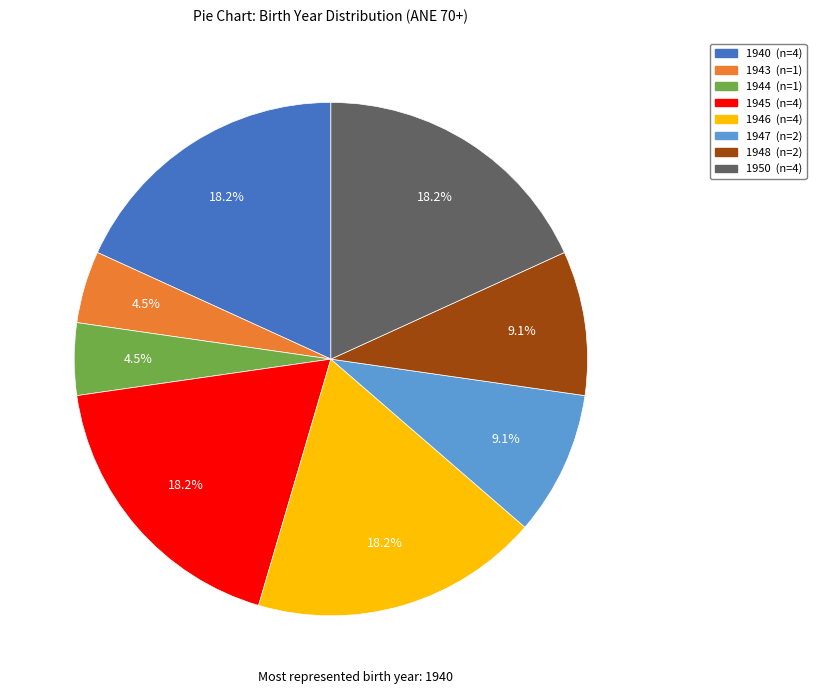

To the nearest percent, what is the difference between the 1946 and 1948 slice percentages?

9%